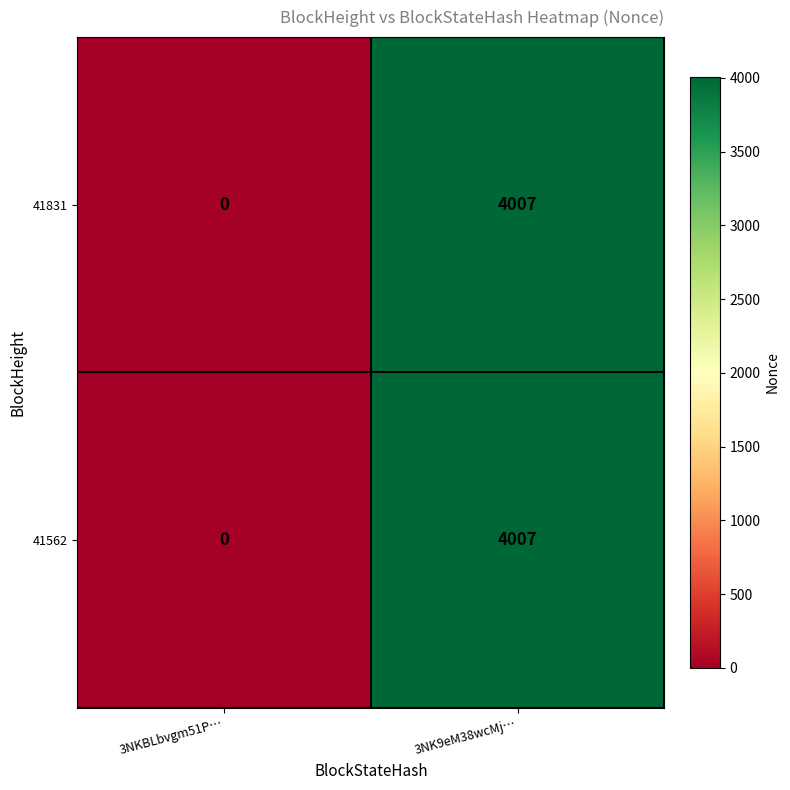

List the labels in order of 41562 value, smallest first.

3NKBLbvgm51P…, 3NK9eM38wcMj…